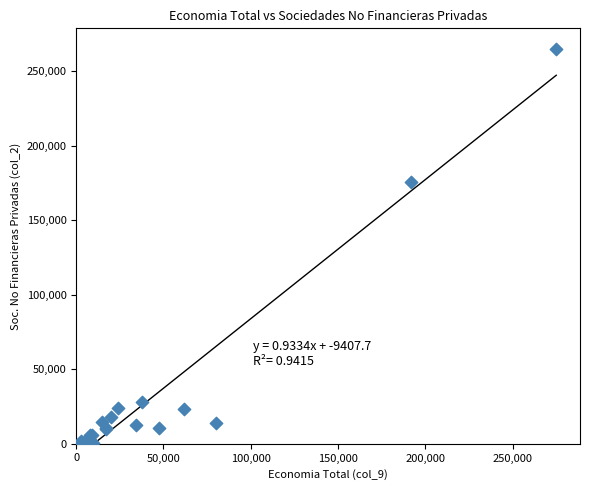

What Y value in the scatter plot is closest to 132645?

175827.8